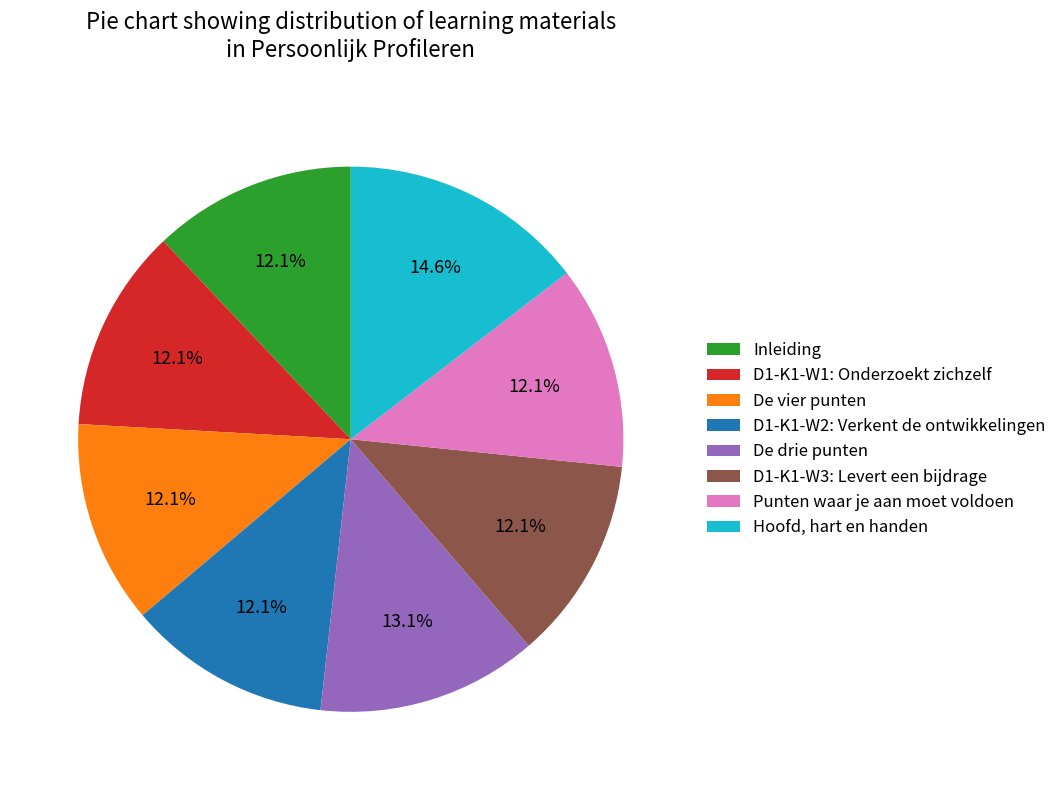

The De drie punten slice represents 1% of the pie. True or false?

False